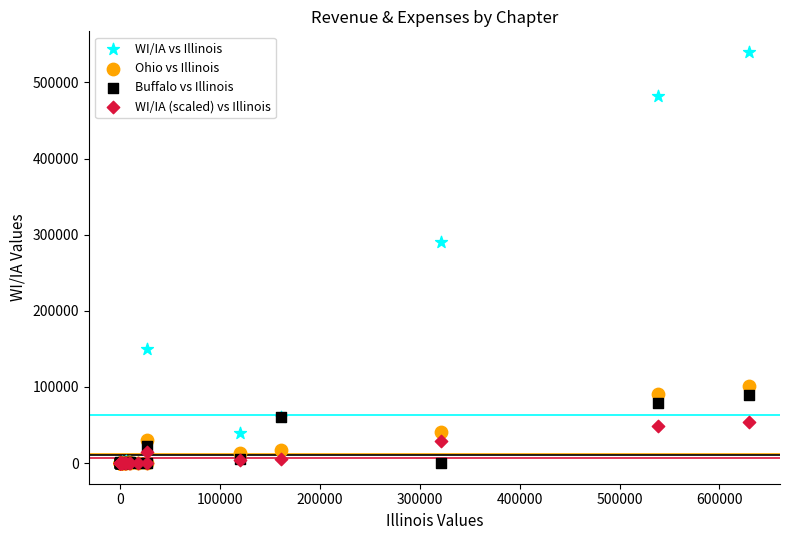

Across all series, what Y value is closest to 270000?

290000